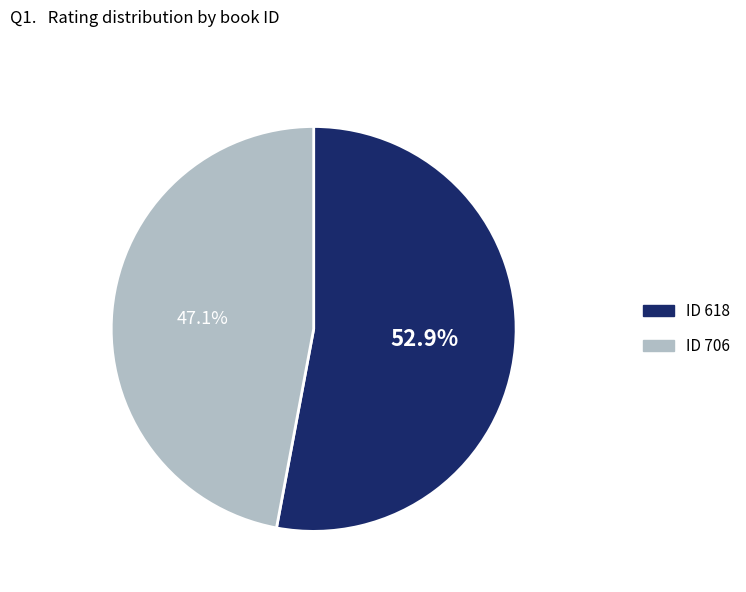

Does any single category account for the majority?

Yes